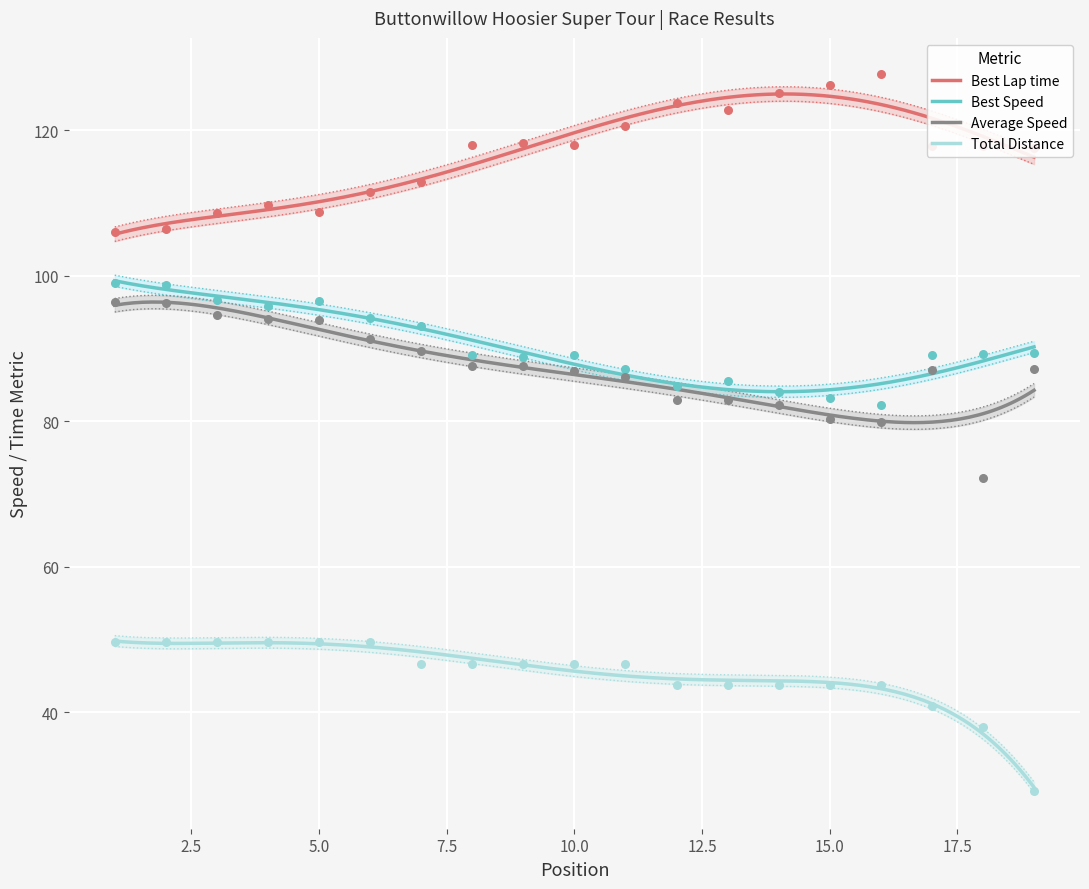

What are all the series names shown in the legend?

Best Lap time, Best Speed, Average Speed, Total Distance